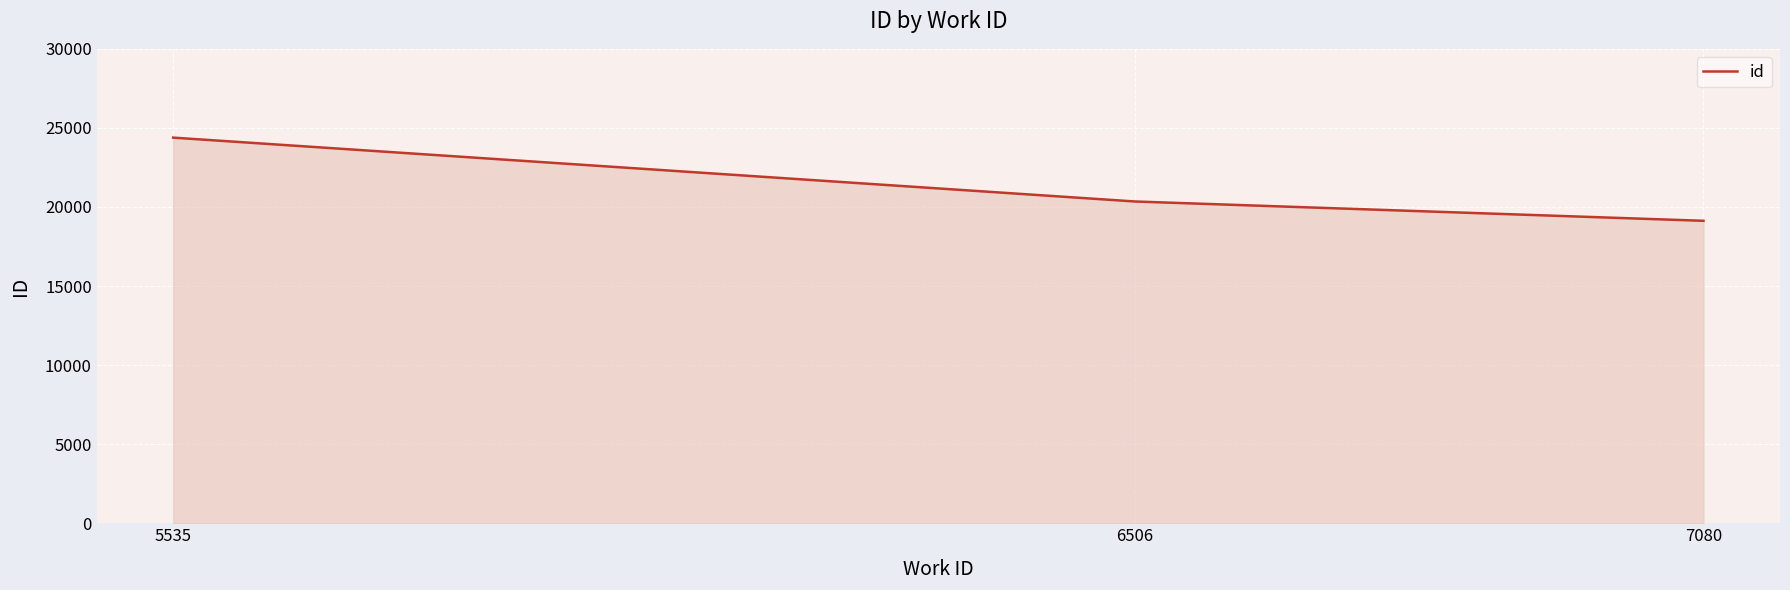

What is the difference between the second highest and minimum values?

1222